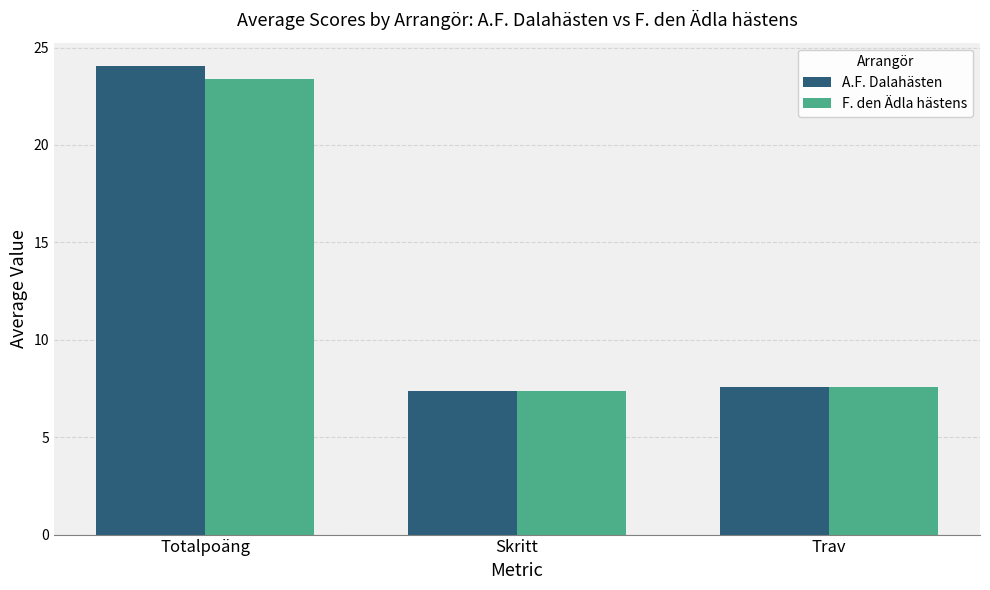

What is the spread (max minus min) of values at Totalpoäng?

0.6